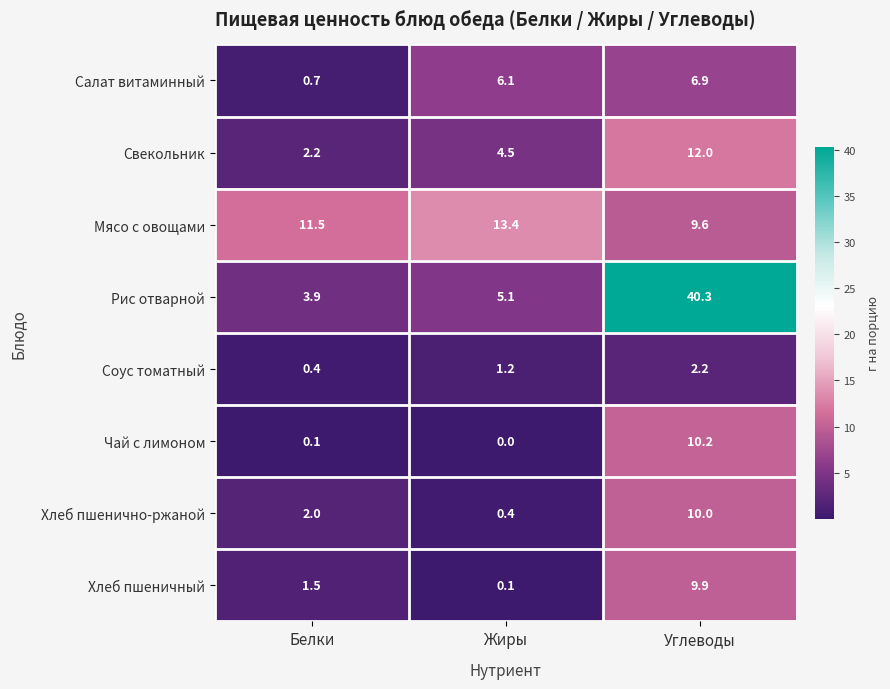

At which category is the sum across all series the highest?

Углеводы